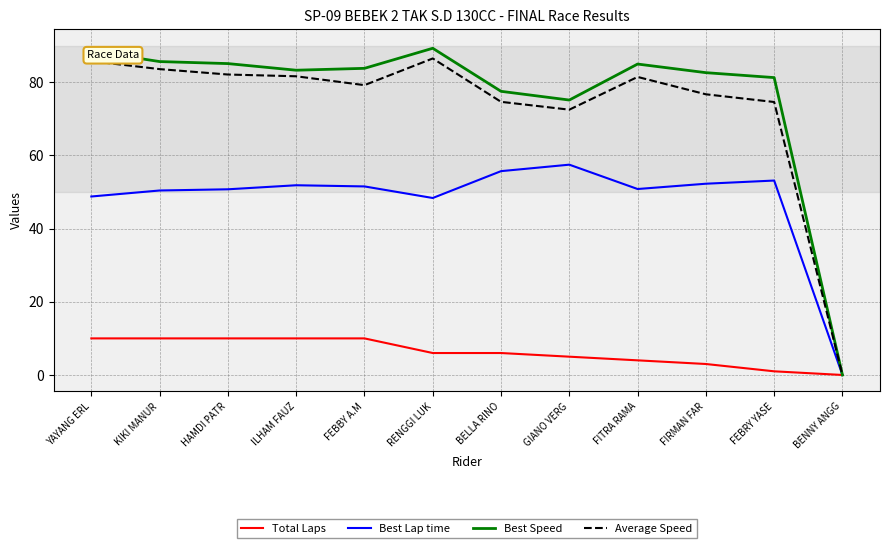

Which series has the widest spread of values?

Best Speed